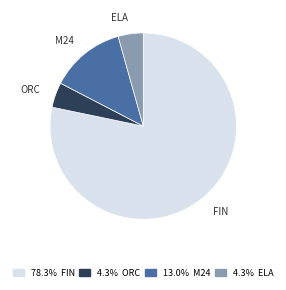

Is there any slice that represents more than half of the pie?

Yes